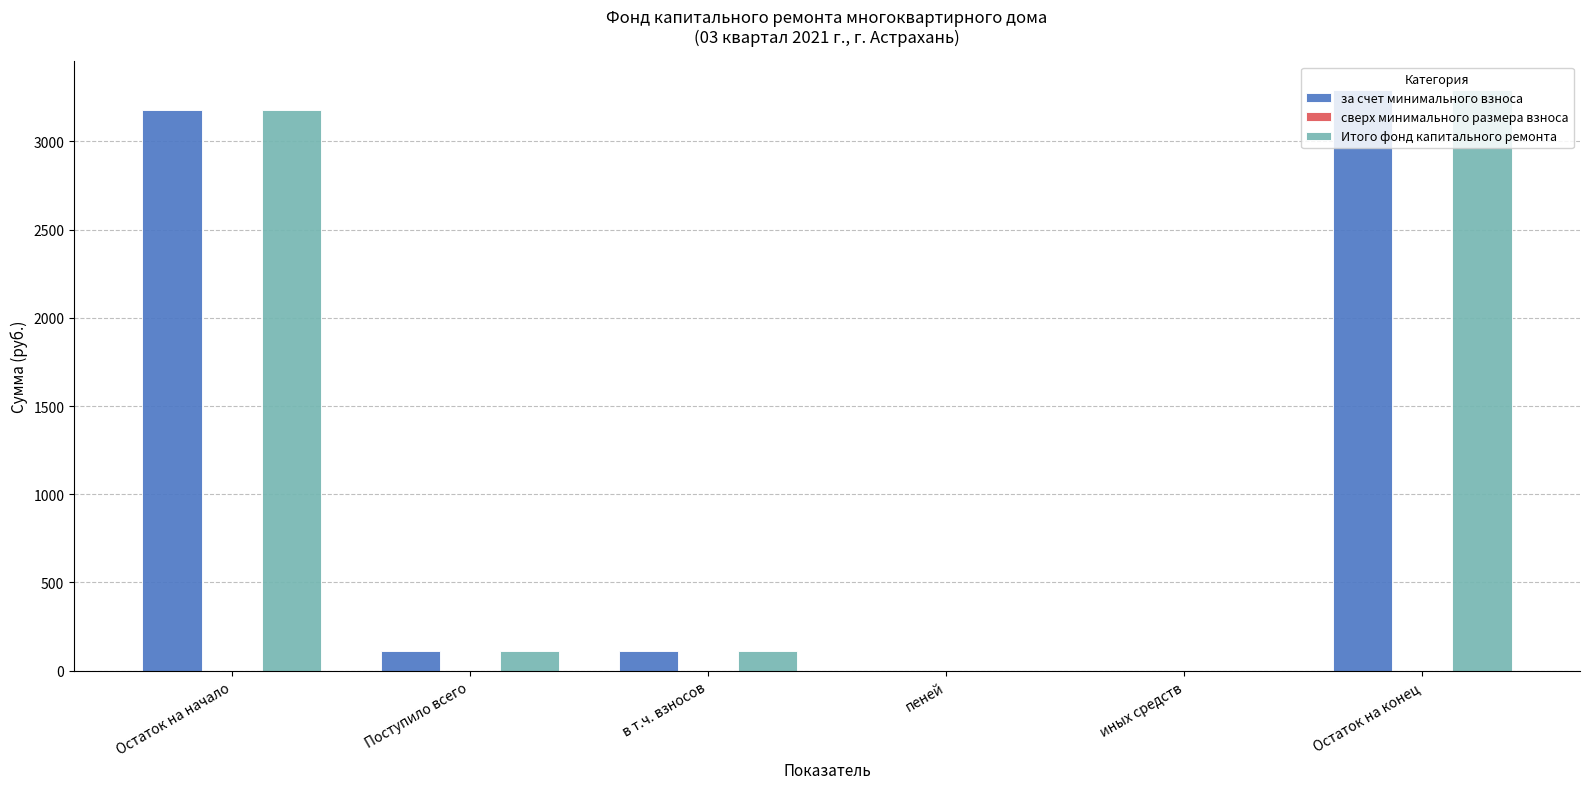

True or false: Итого фонд капитального ремонта has a value of 2010.2 at Остаток на конец.

False